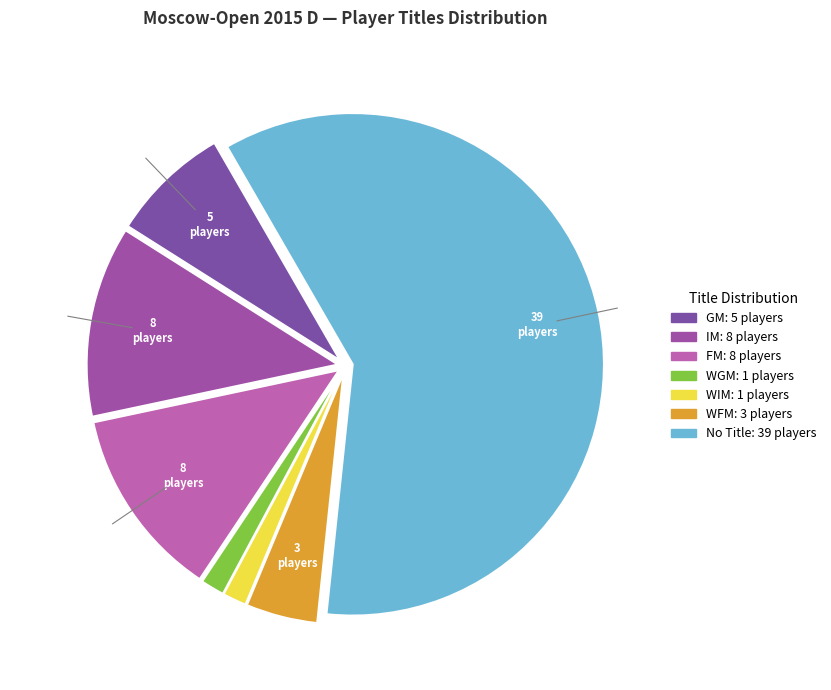

How many slices are in this pie chart?

7